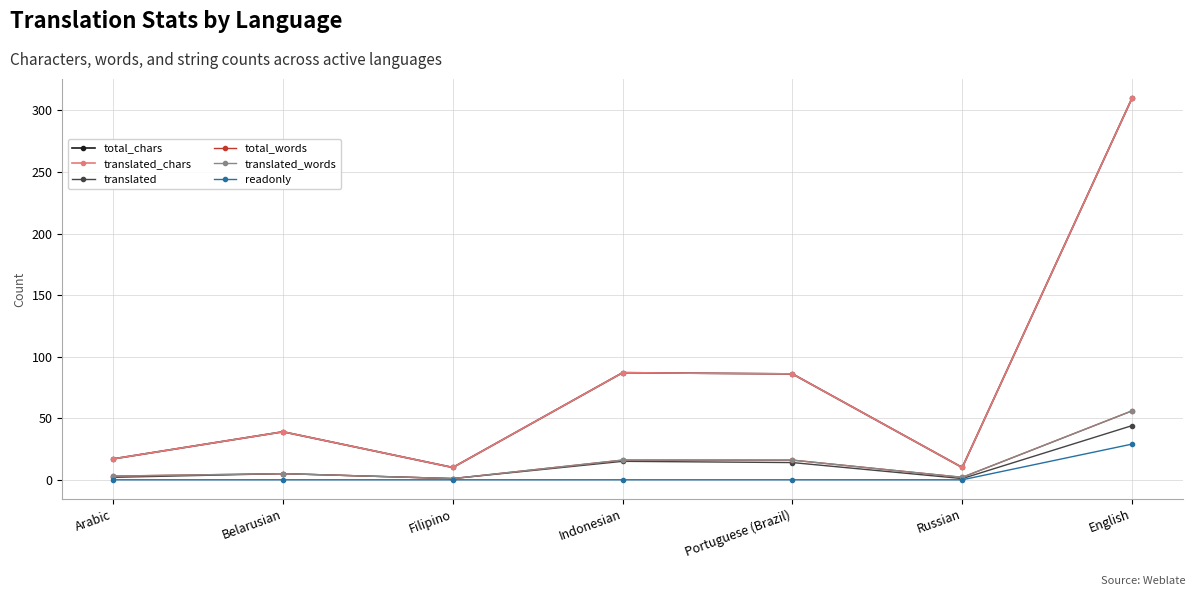

What is the spread (max minus min) of values at Arabic?

17